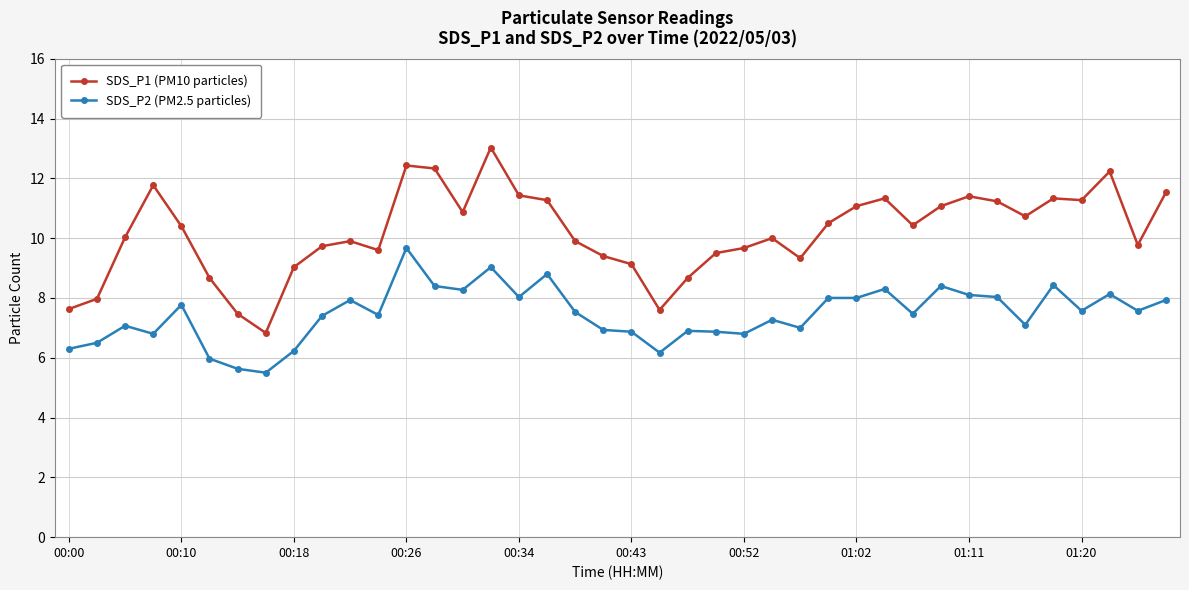

How many categories are shown in the chart?

40